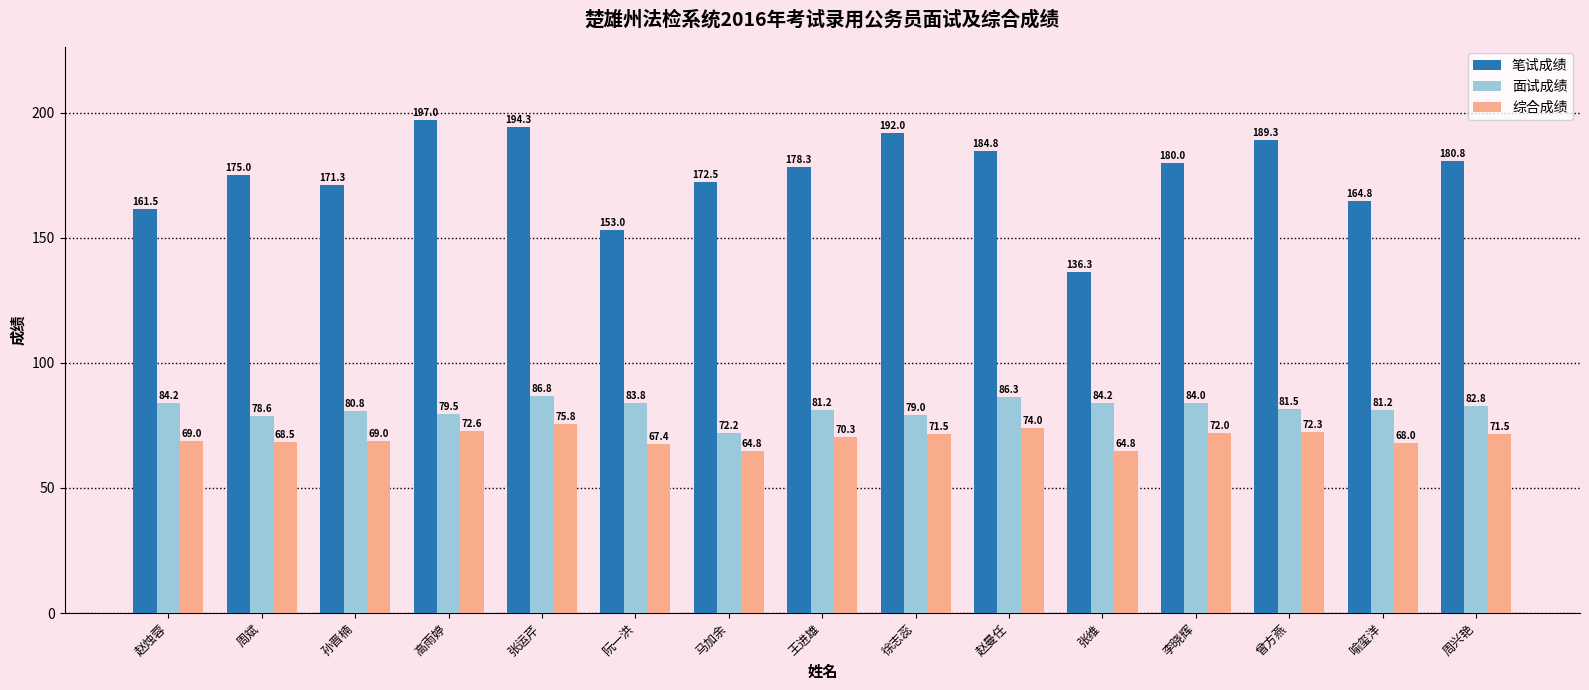

Which category has the highest value across all series?

高雨婷